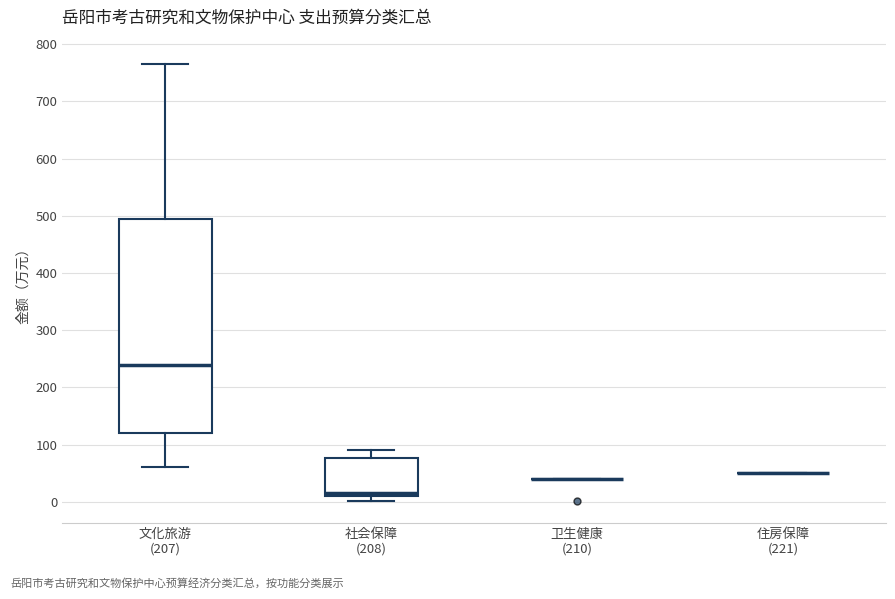

Reading left to right, read every box against the y-axis: the position of its median line, the range the box covers, and the ends of its whiskers. The values are not printed on the chart, so give them approximately, as read against the axis.

文化旅游 (207): median 240, box 120 to 490, whiskers 60 to 770
社会保障 (208): median 20, box 10 to 80, whiskers 0 to 90
卫生健康 (210): box collapsed to a line at 40, whiskers 40 to 40
住房保障 (221): box collapsed to a line at 50, whiskers 50 to 50